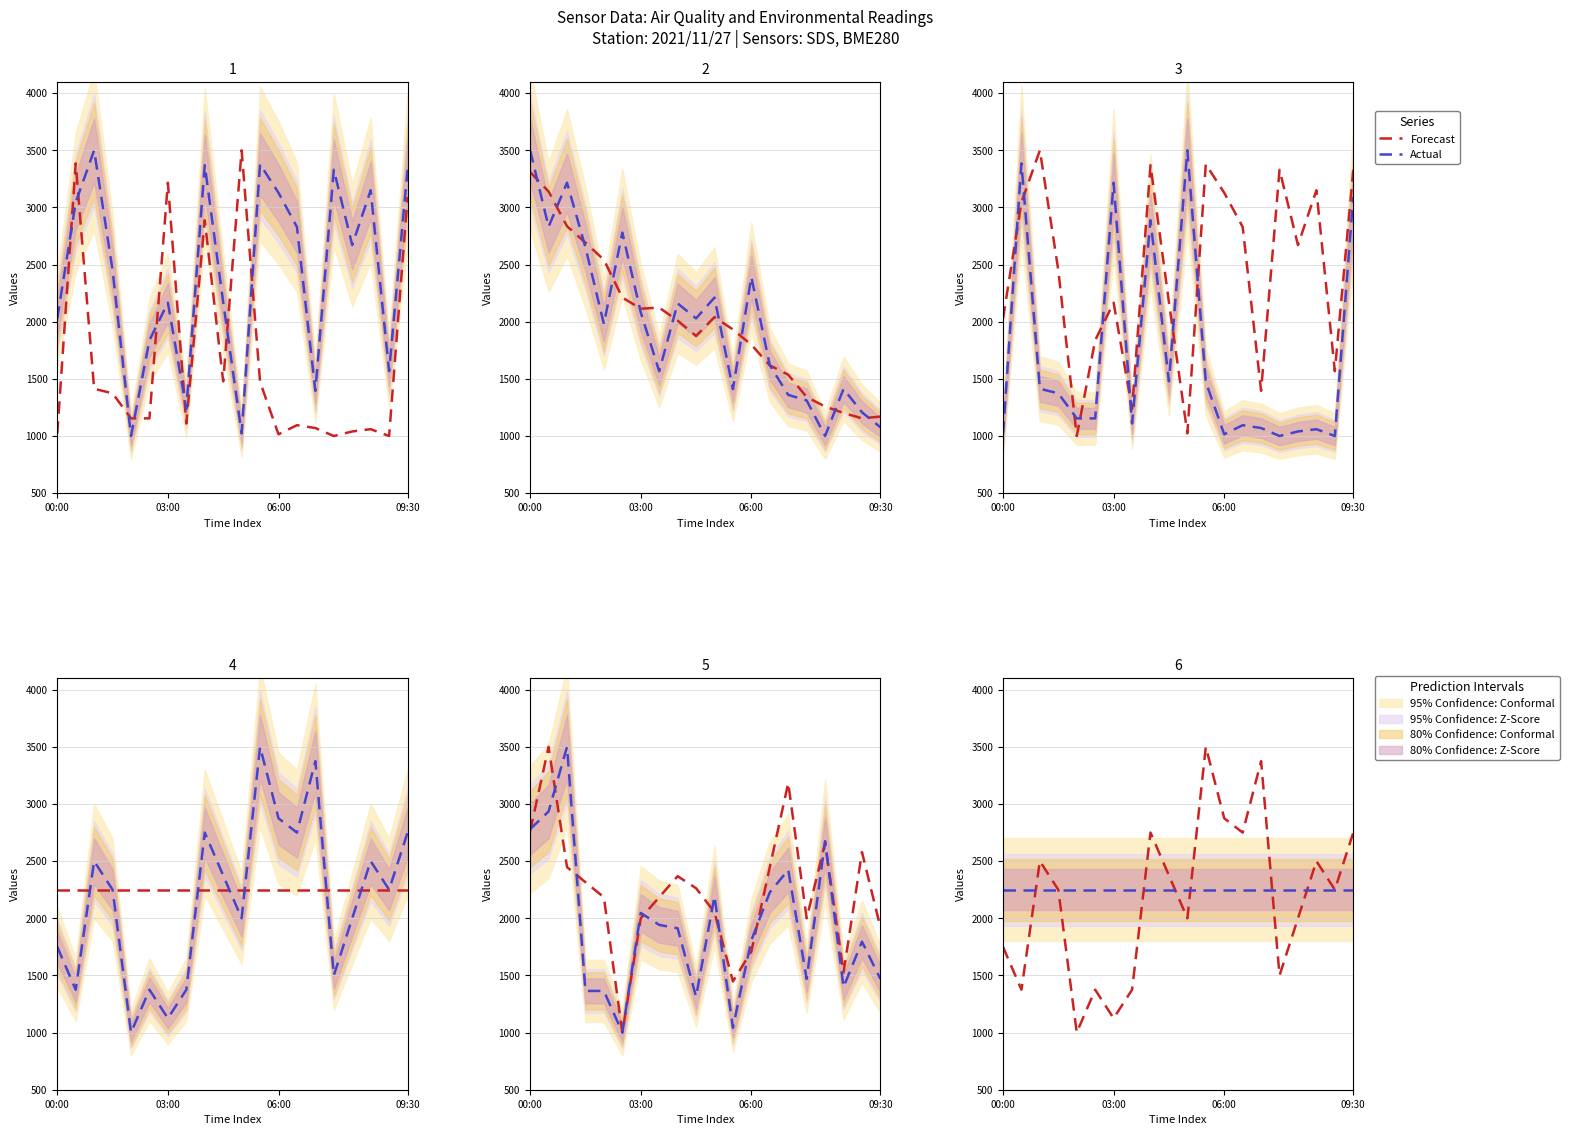

At which label does Forecast reach its minimum?

4